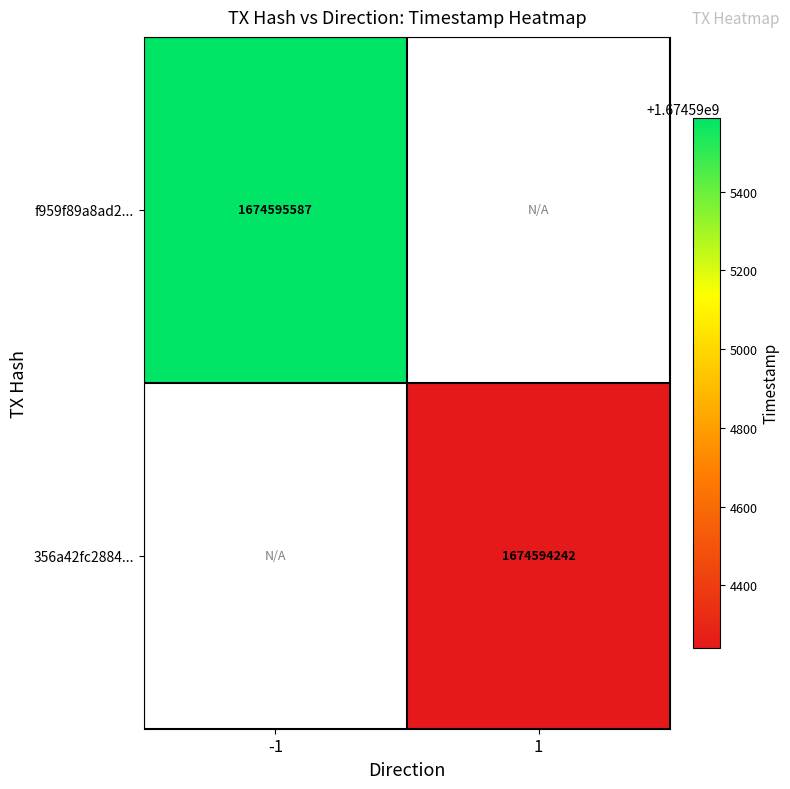

The value of 356a42fc2884b40400a7d5655091aec05e2b2f8 at direction_1 is 1674594242. True or false?

True